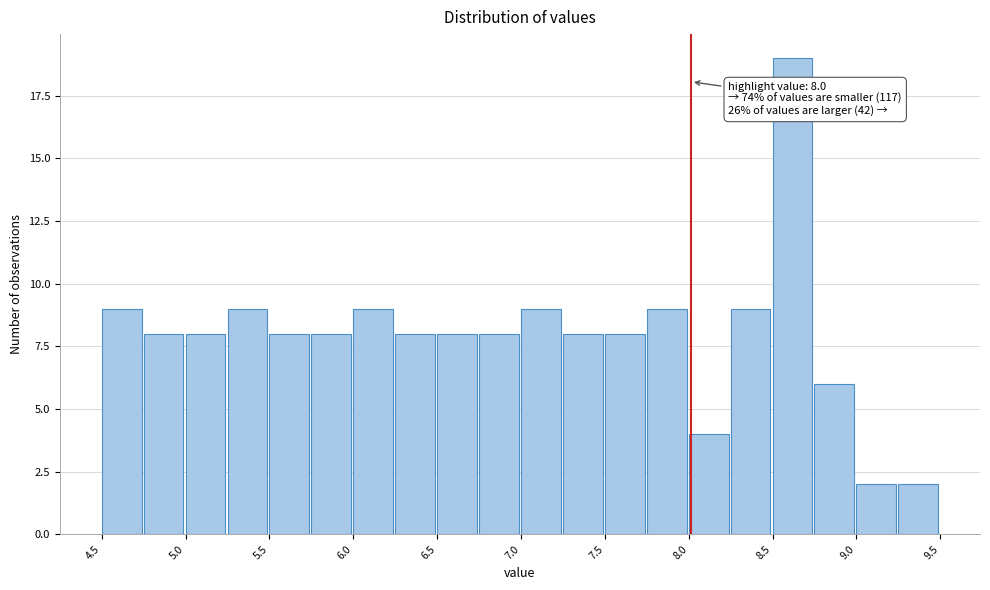

Which range on the x-axis has the tallest bar?

8.50 to 8.75